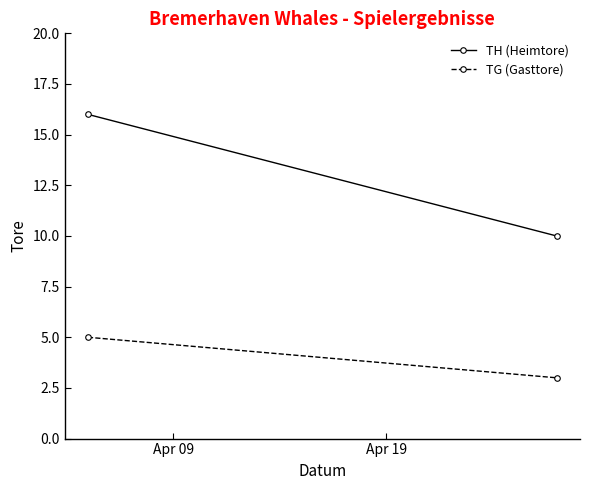

The value of TG (Gasttore) at Apr 19 is 3. True or false?

True